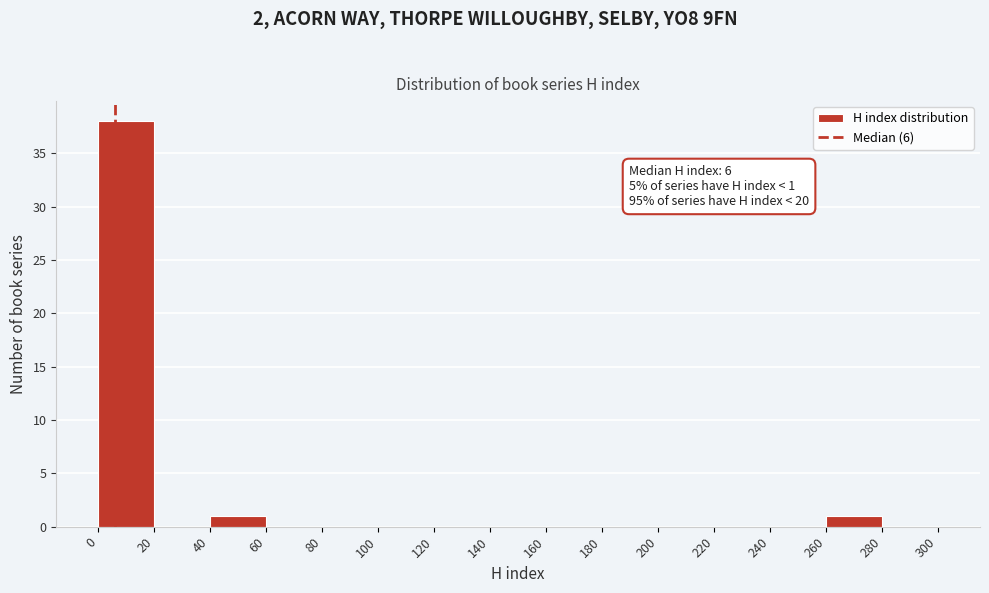

Which range on the x-axis has the tallest bar?

0 to 20